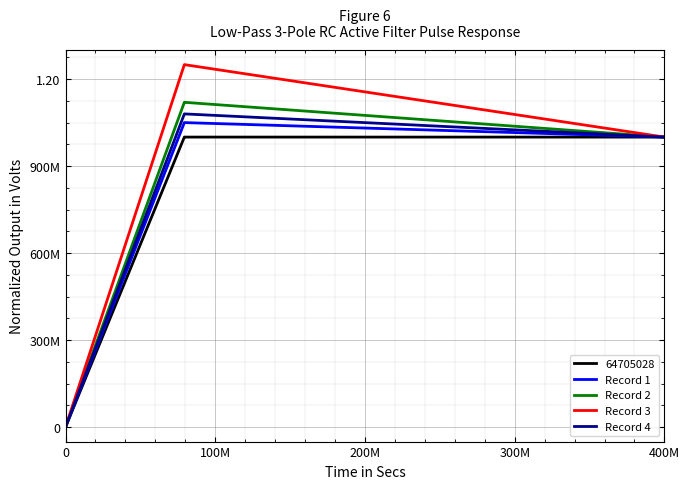

True or false: Record 1 and Record 3 intersect in this chart.

False